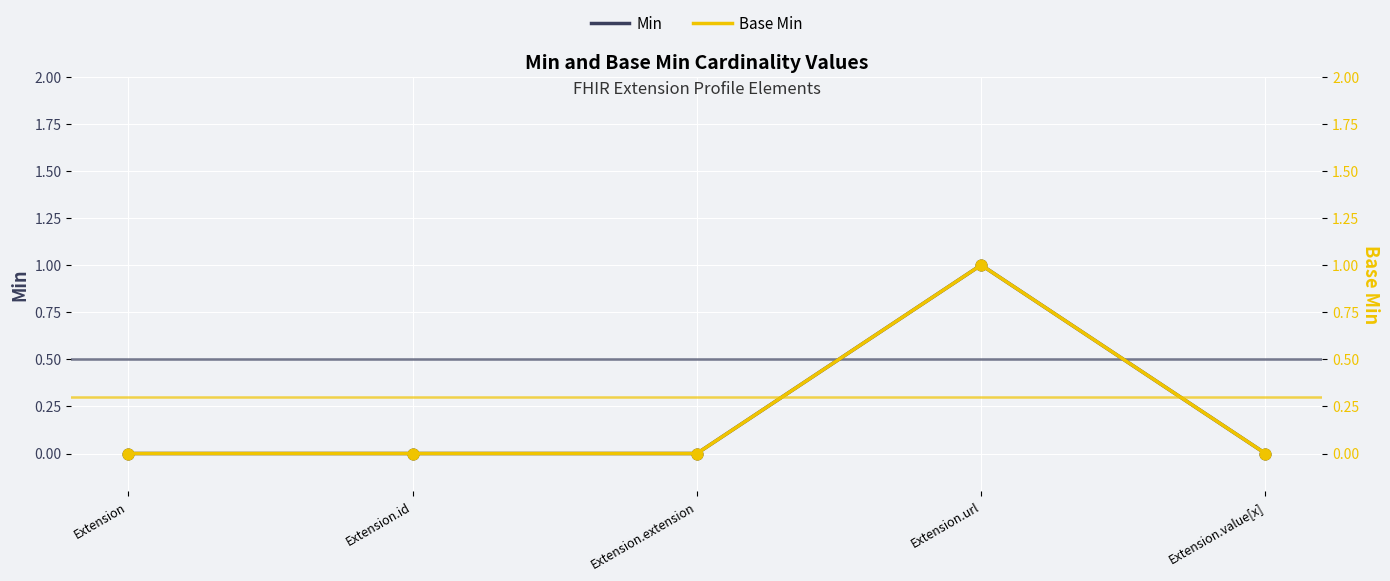

What are all the series names shown in the legend?

Min, Base Min